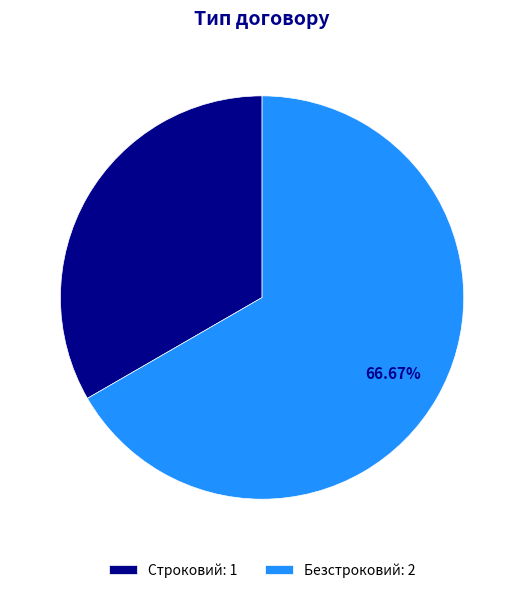

Which category accounts for the majority?

Безстроковий